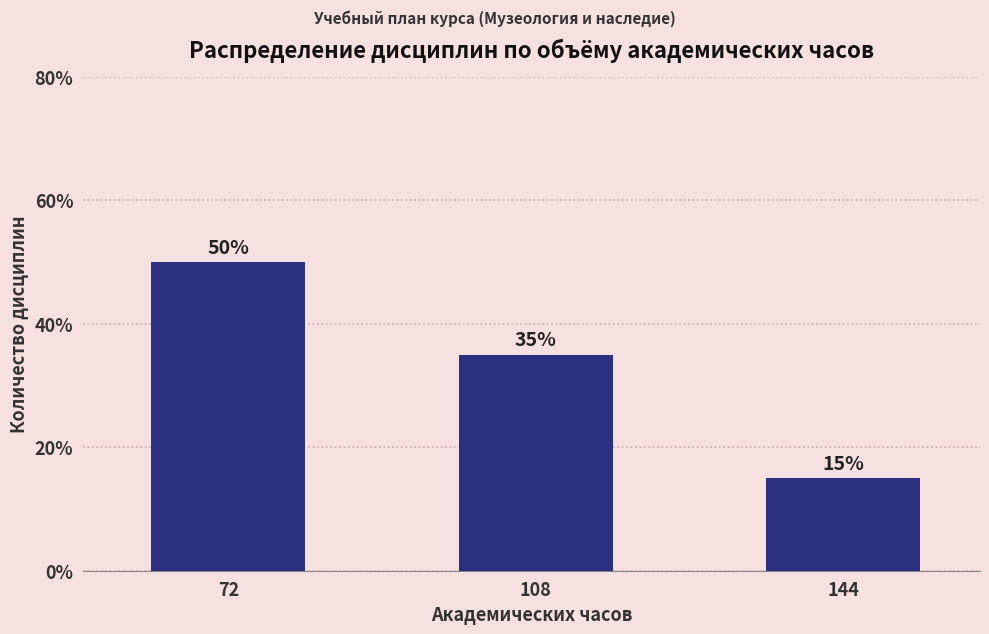

Reading left to right, extract all data points from this chart.

50	35	15